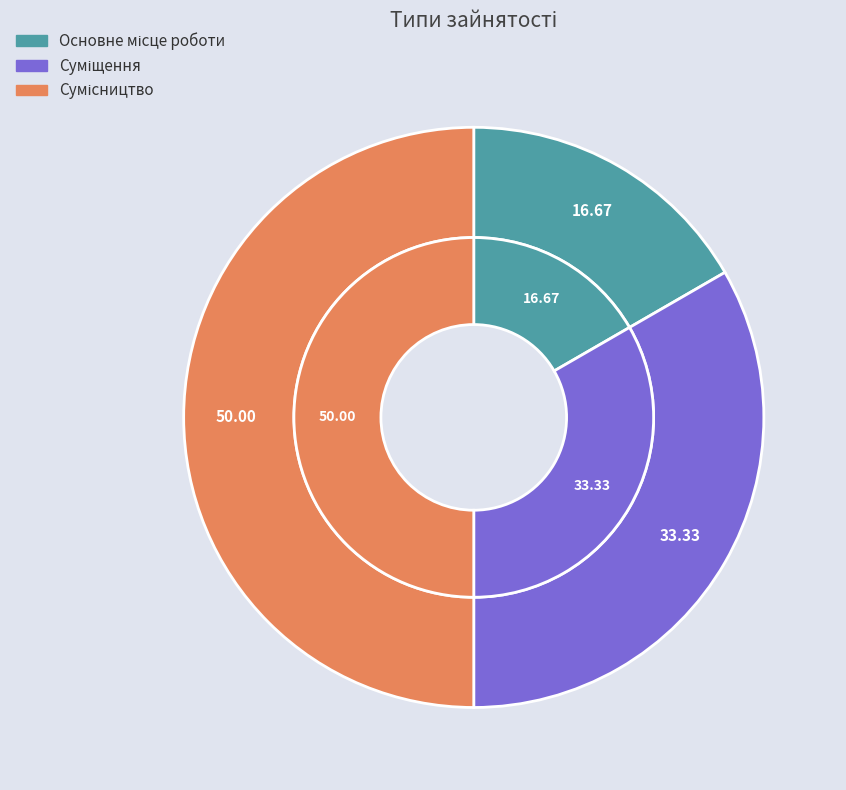

Which has a higher value, Сумісництво or Суміщення?

Сумісництво